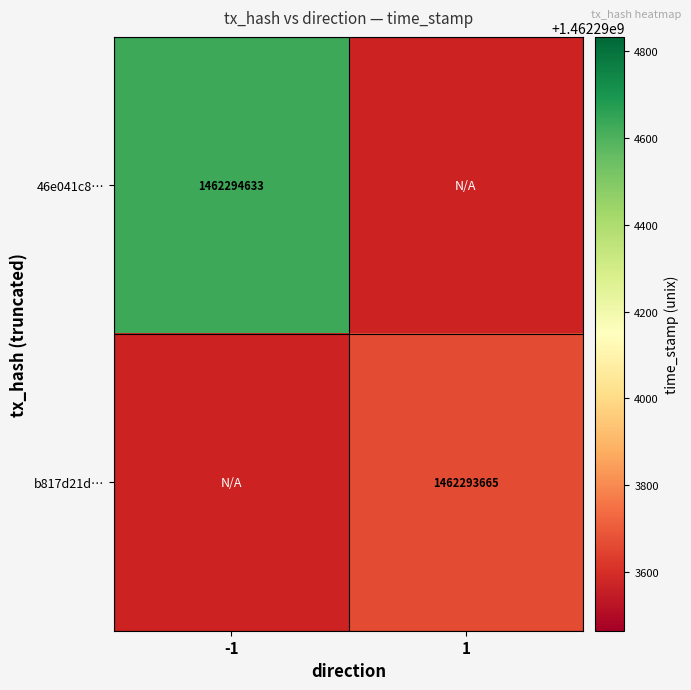

Between 0 and 1, which is larger?

1